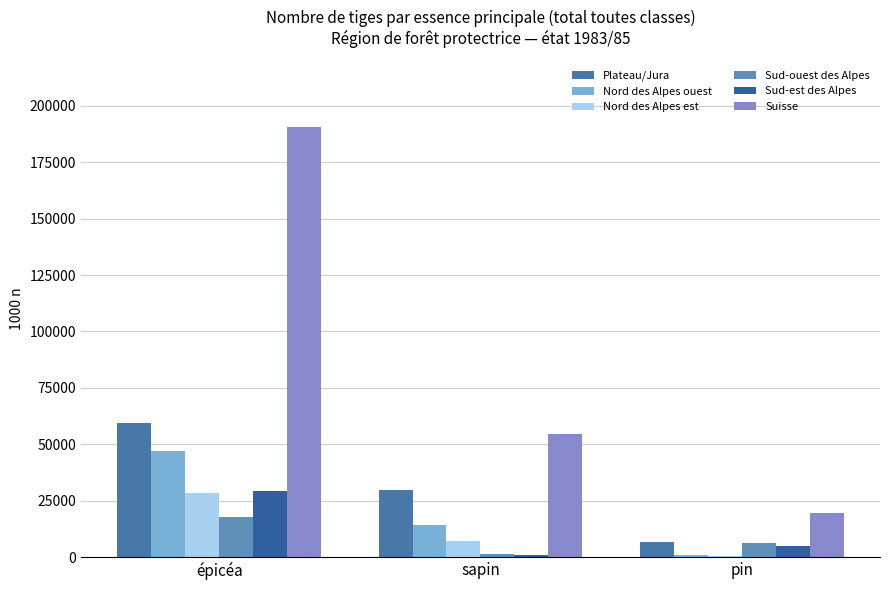

What is the average value of the Nord des Alpes ouest series?

20733